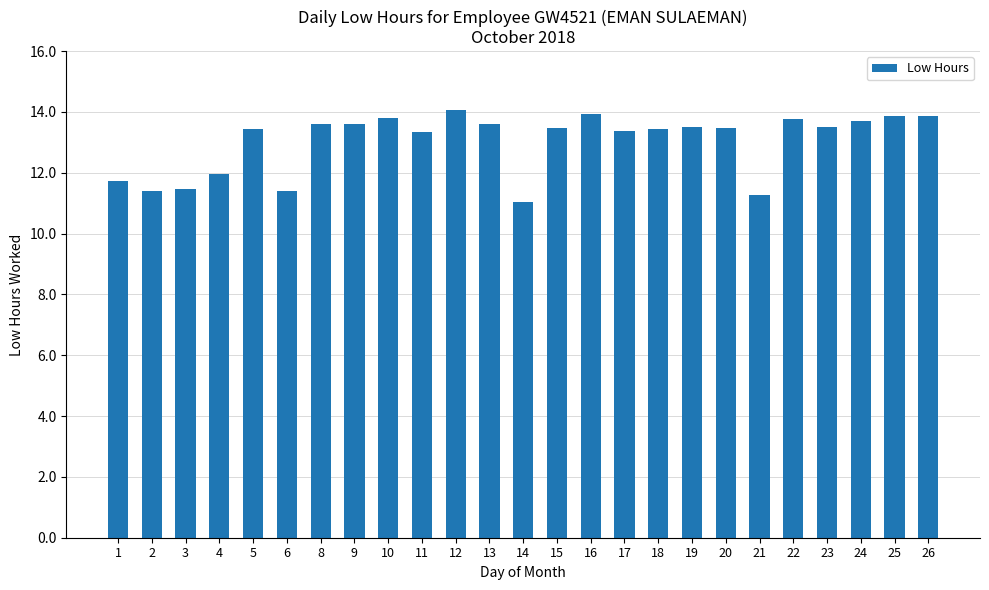

What is the minimum value shown in the chart?

11.0